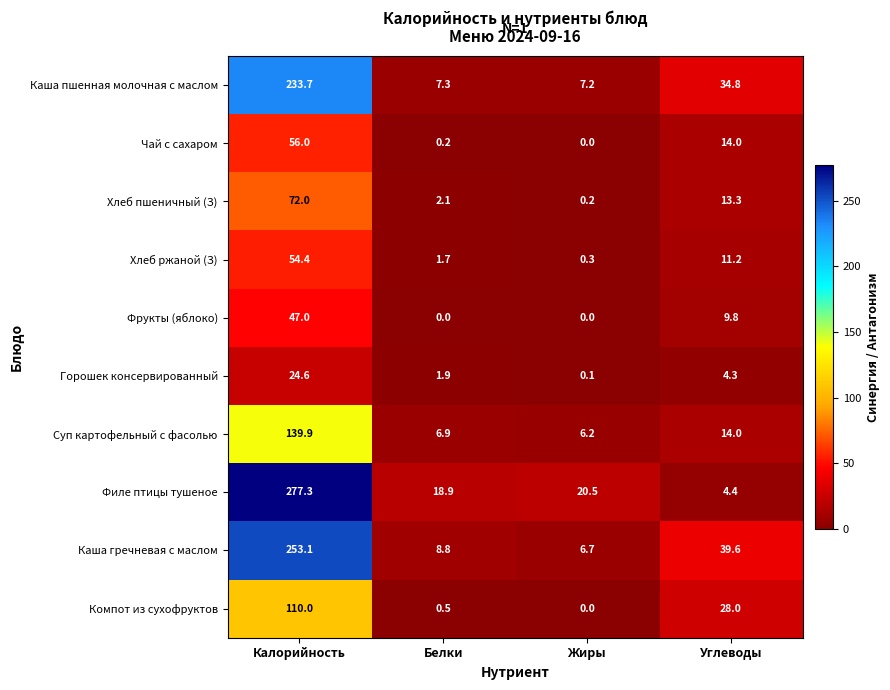

Count the number of categories in the chart.

4